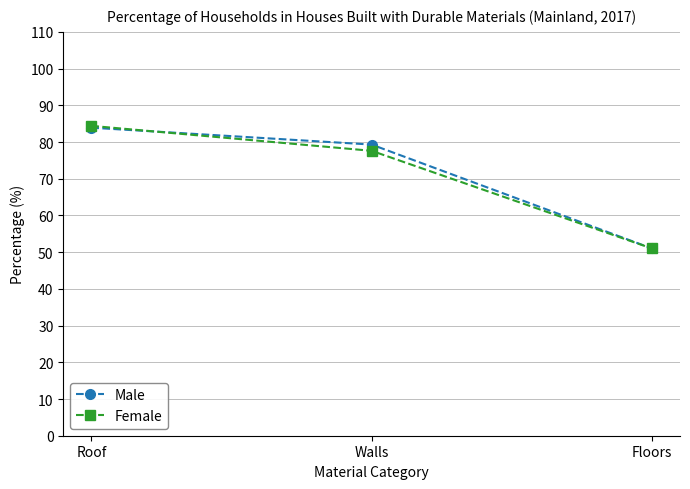

Is it true that Female equals 74.1 at Floors?

False